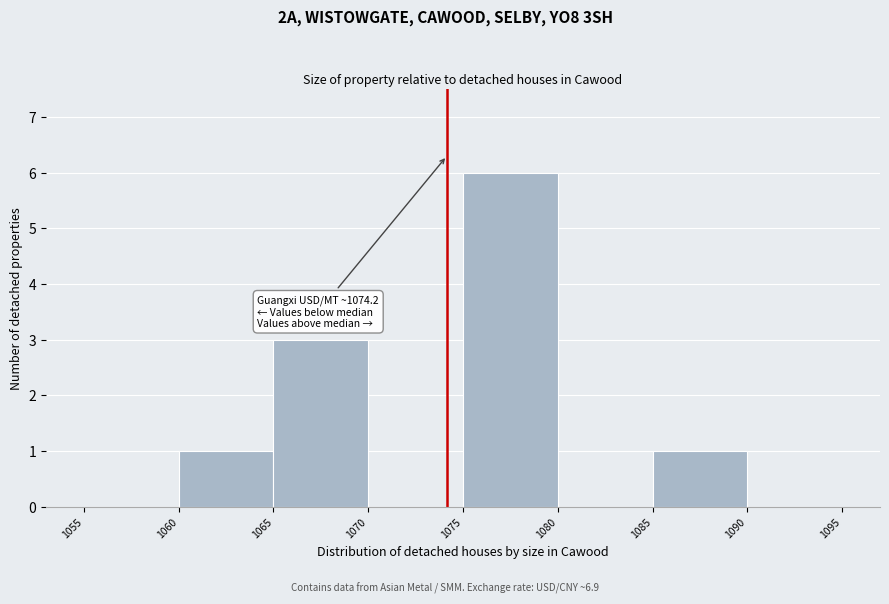

Which range on the x-axis has the tallest bar?

1075 to 1080